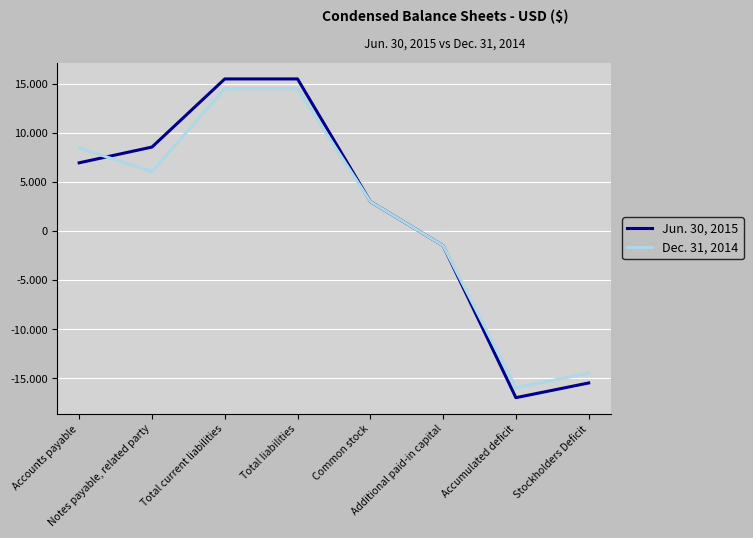

After their last crossing, which series has the higher values: Jun. 30, 2015 or Dec. 31, 2014?

Jun. 30, 2015